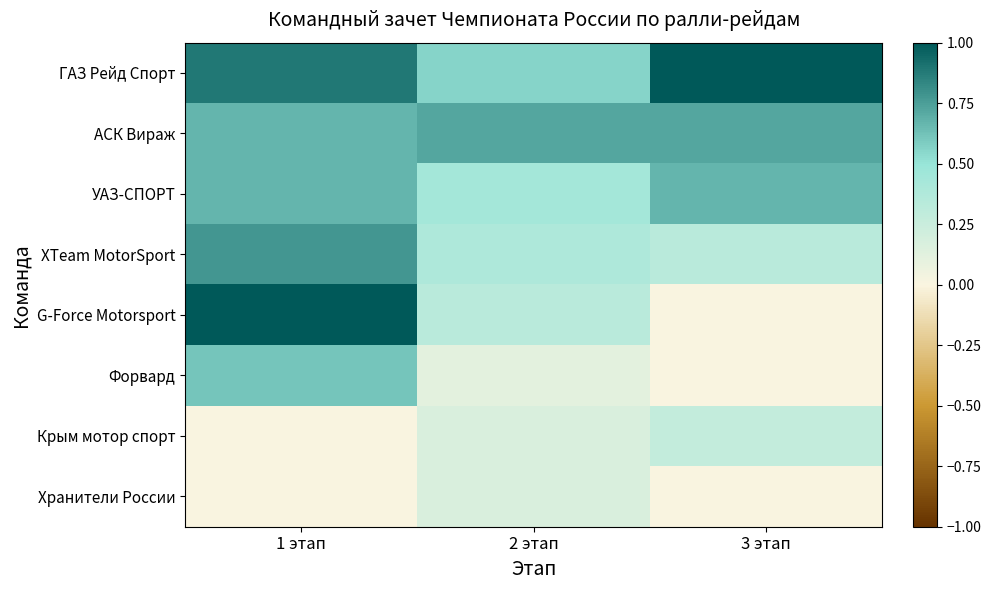

How many data points does each series have?

3